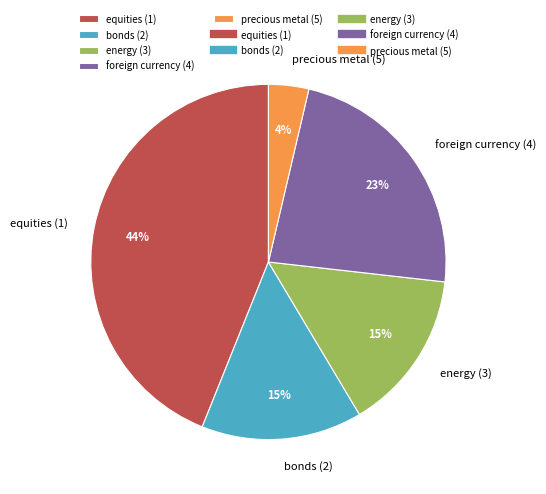

How many slices are in this pie chart?

5